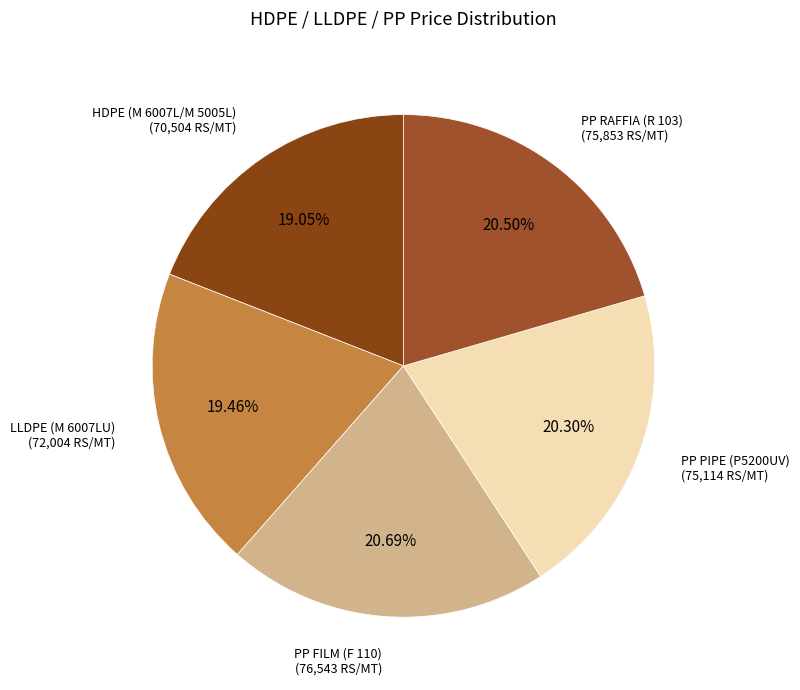

Does any single category account for the majority?

No